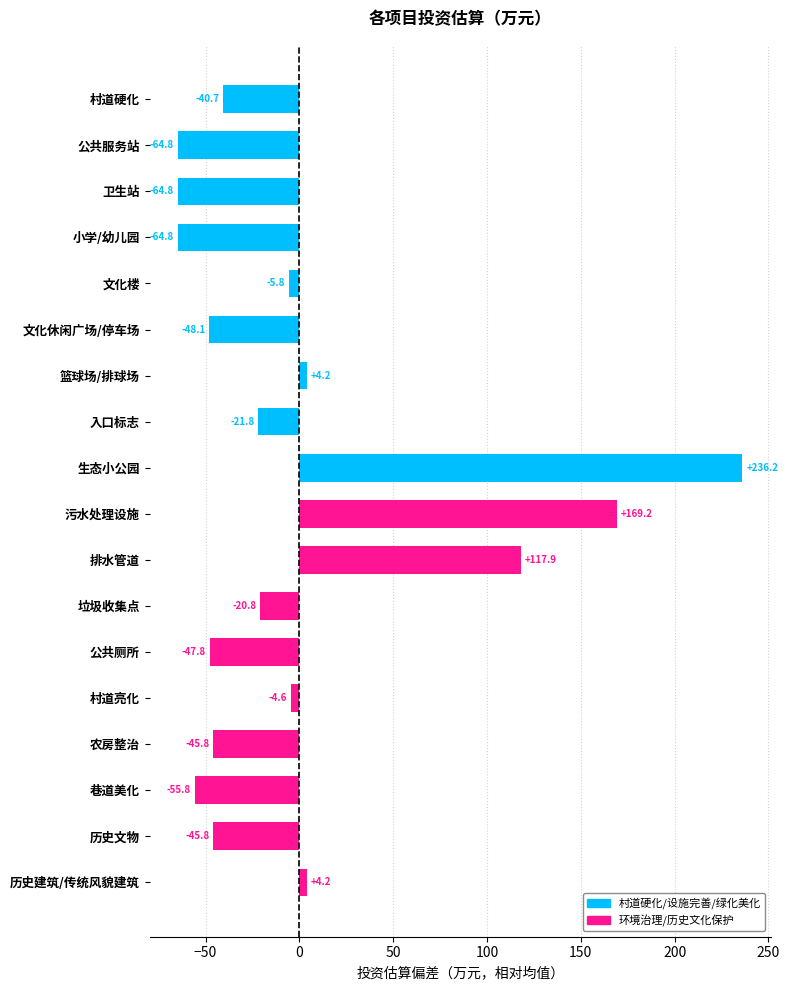

What is the greatest value displayed?

236.2